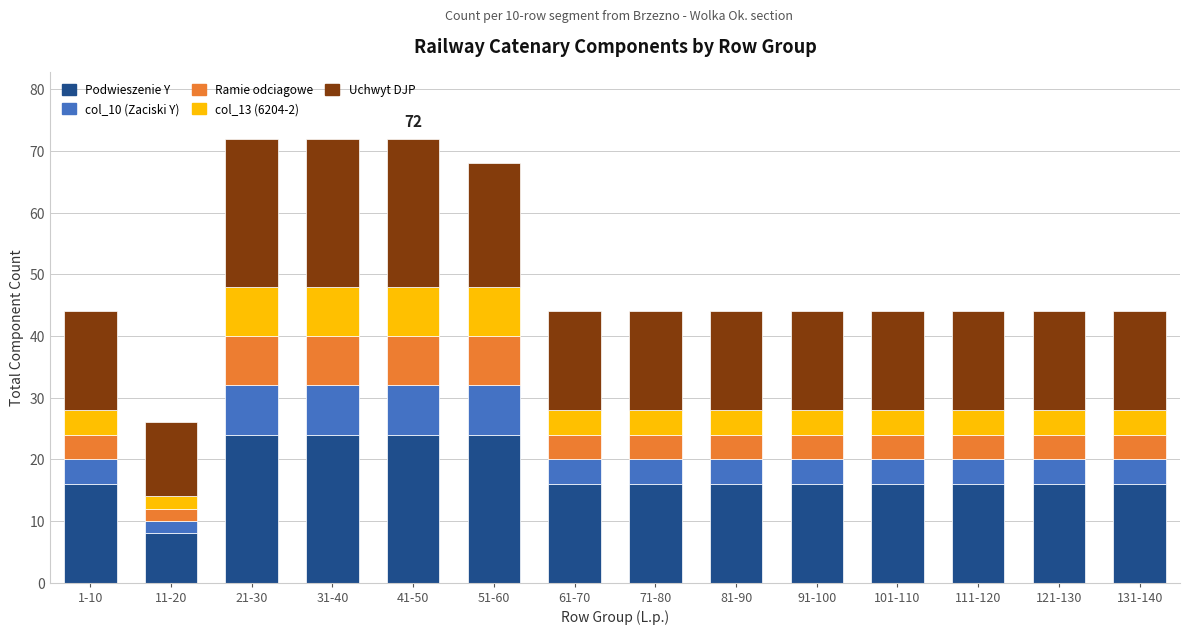

Is it true that Podwieszenie Y equals 36 at 21-30?

False